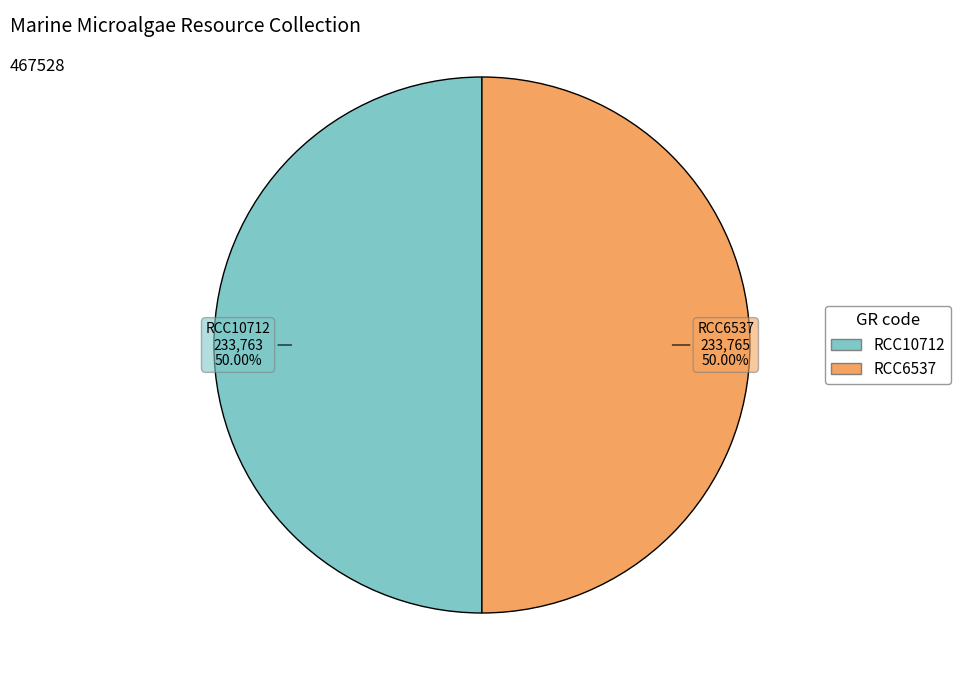

Count the number of slices in the pie.

2